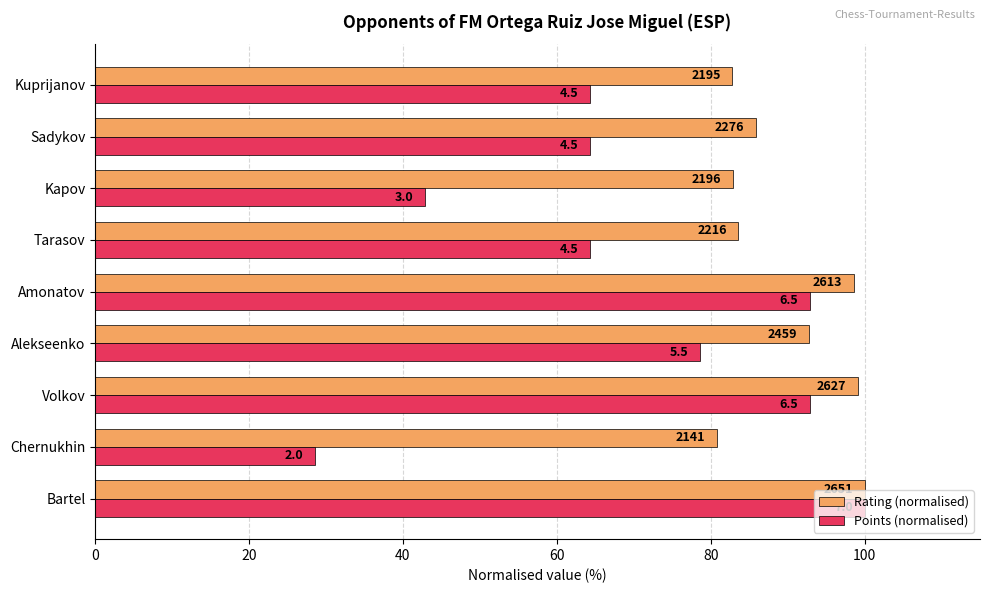

What are all the series names shown in the legend?

Rating (normalised), Points (normalised)